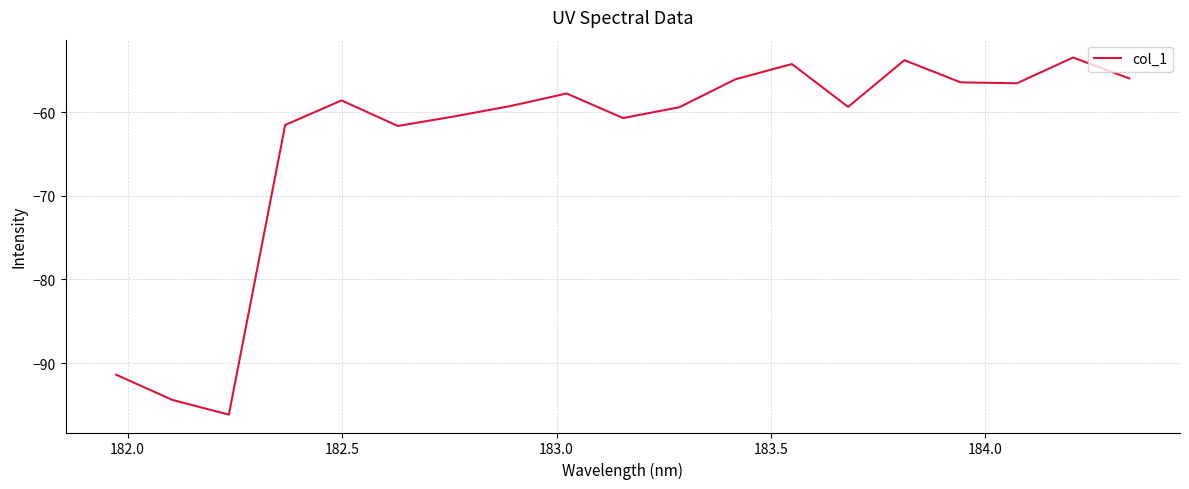

How many lines are shown in the chart?

1